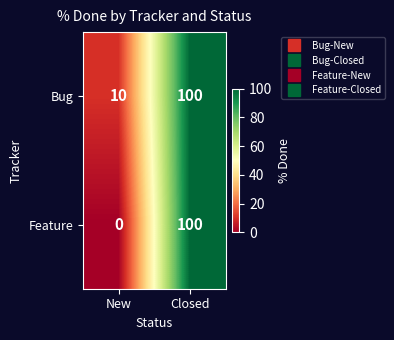

Reading left to right, transcribe all the data shown in this chart.

Bug: 10	100
Feature: 0	100